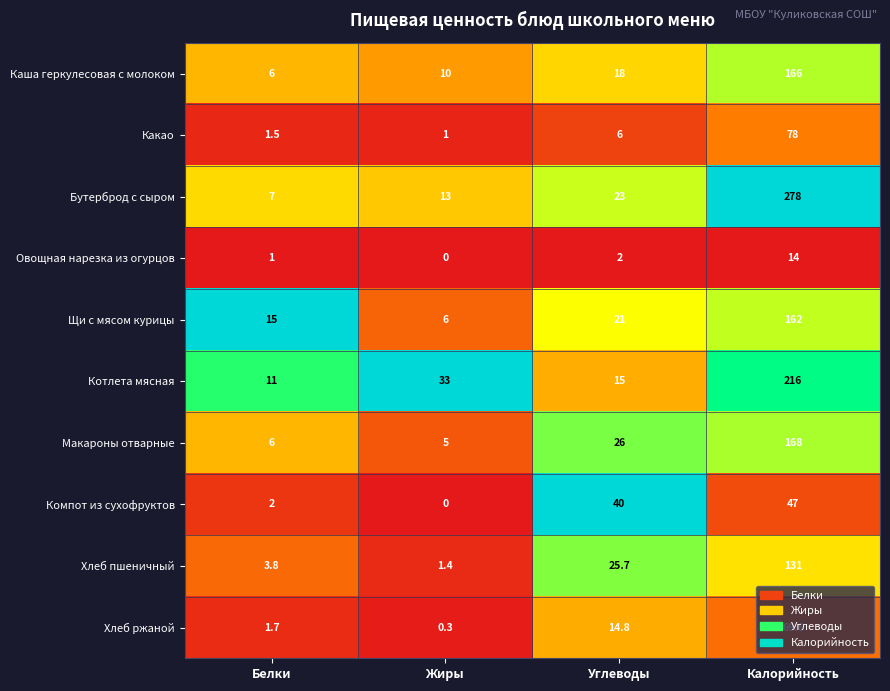

Which series has the largest total across all categories?

Бутерброд с сыром